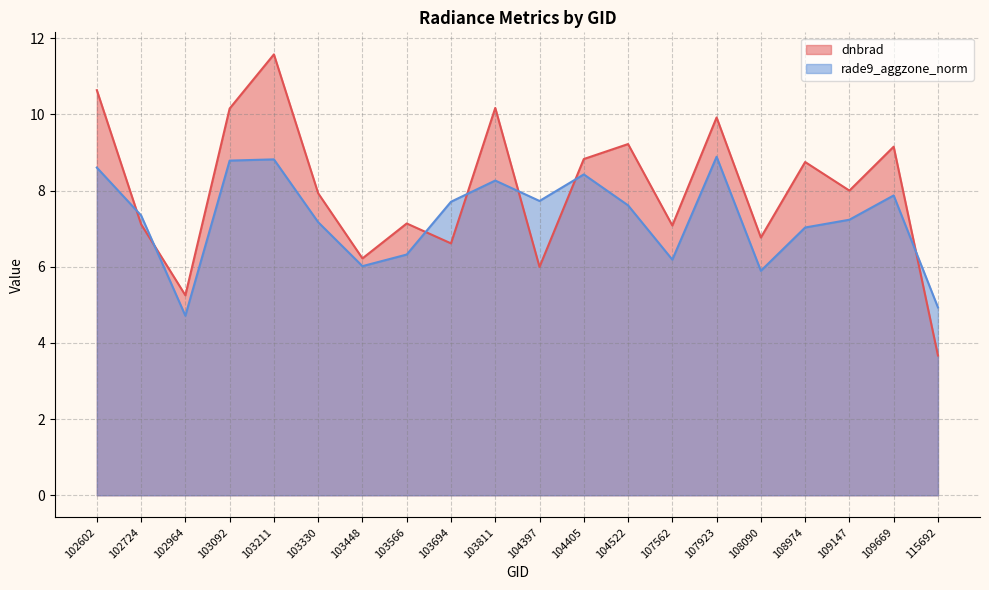

What is the sum of all dnbrad values?

160.2